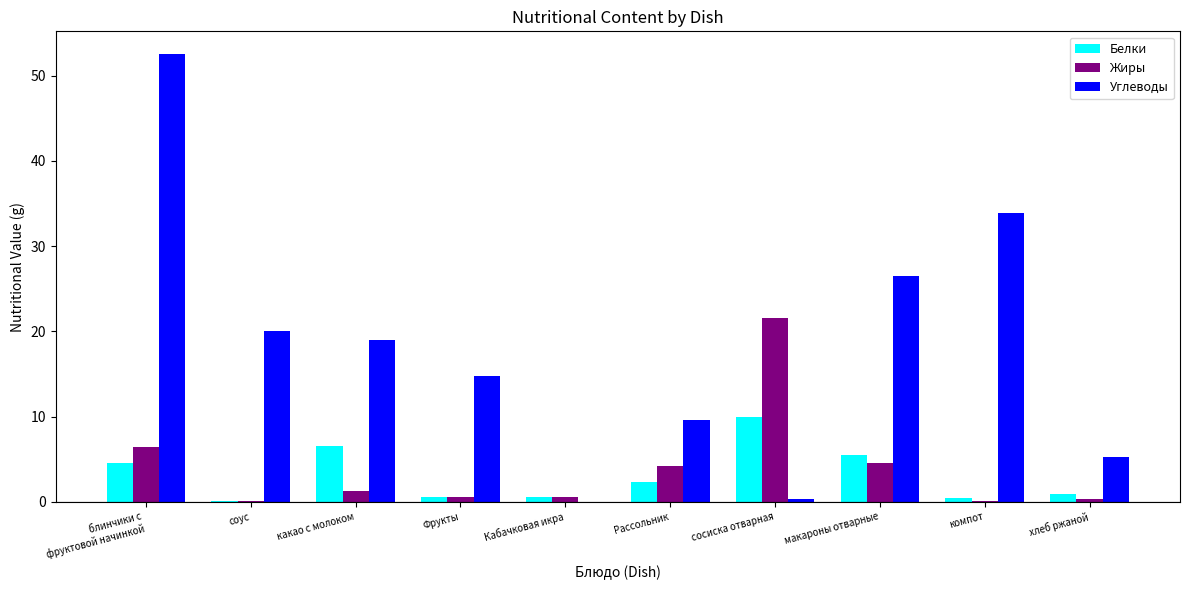

What is the maximum value shown in the chart?

52.6